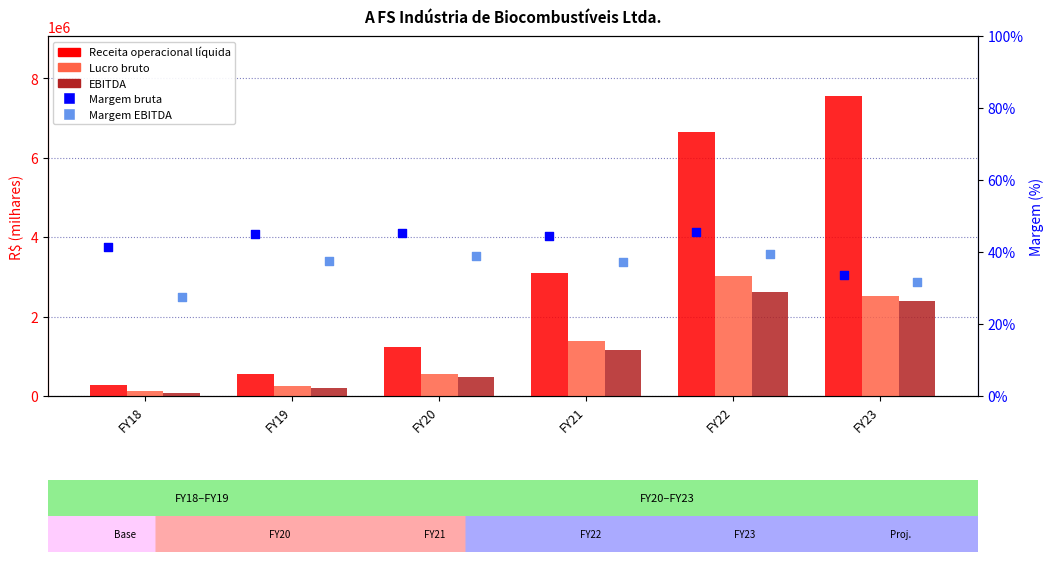

Which series reaches the maximum Y coordinate?

Receita operacional líquida